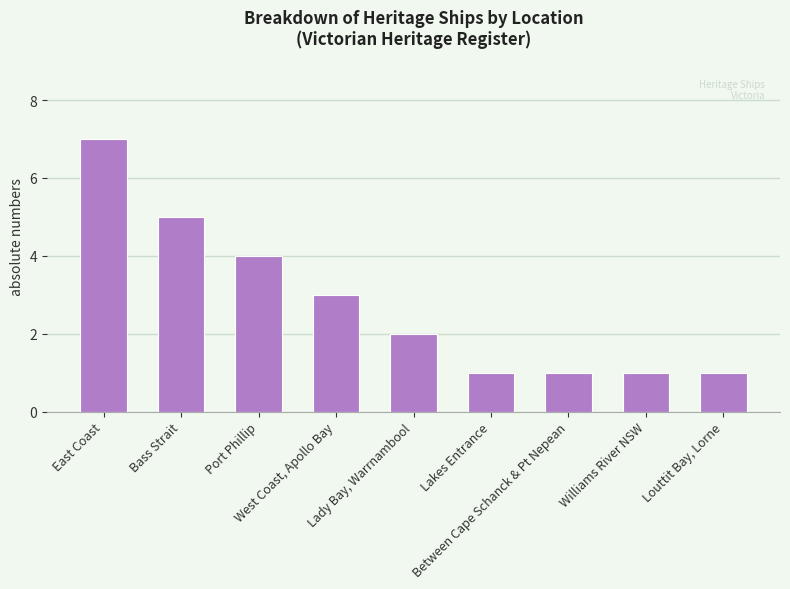

Reading right to left, what are all the values shown in this chart?

1	1	1	1	2	3	4	5	7